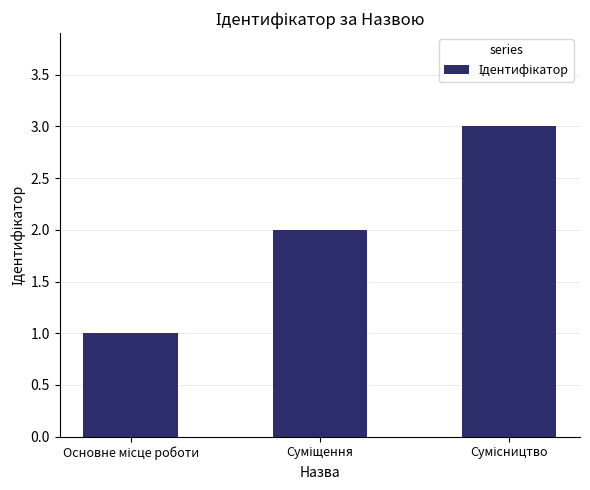

What is the sum of all values?

6